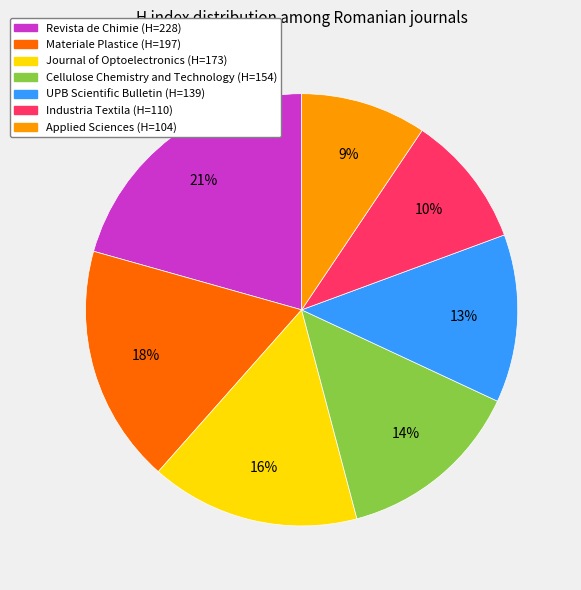

Do Applied Sciences (H=104) and Industria Textila (H=110) together represent more than half of the pie?

No